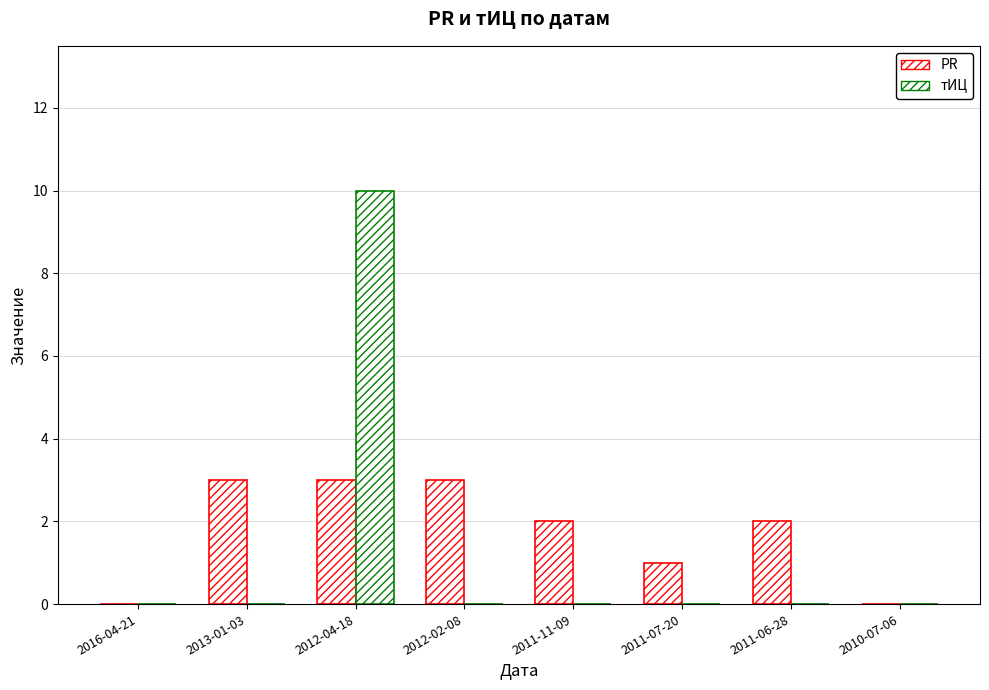

Which category has the lowest value in the PR series?

2016-04-21